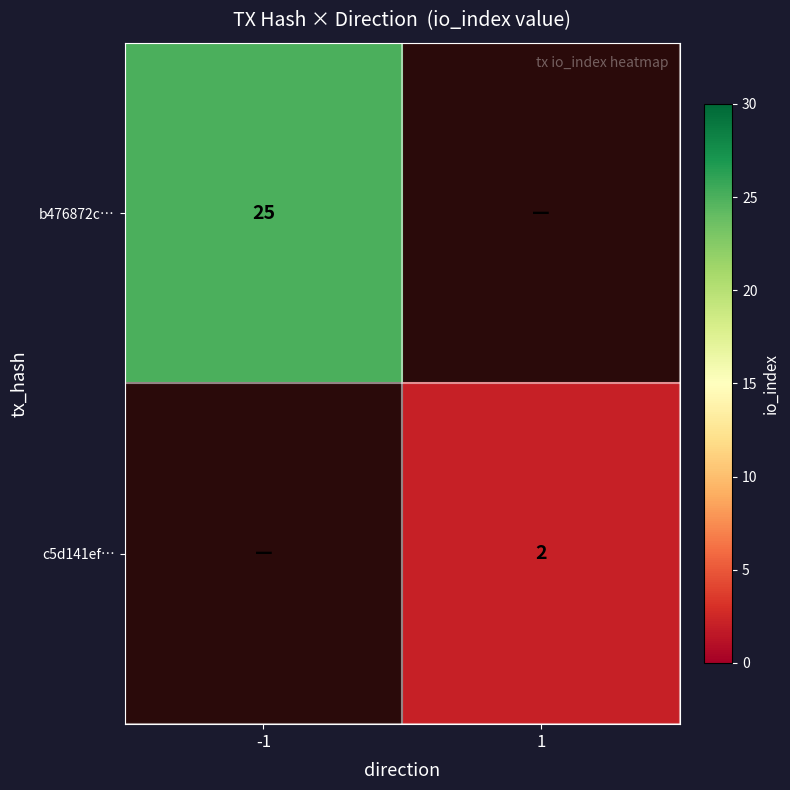

Is the value of c5d141ef… at 1 greater than the value of b476872c… at -1?

No